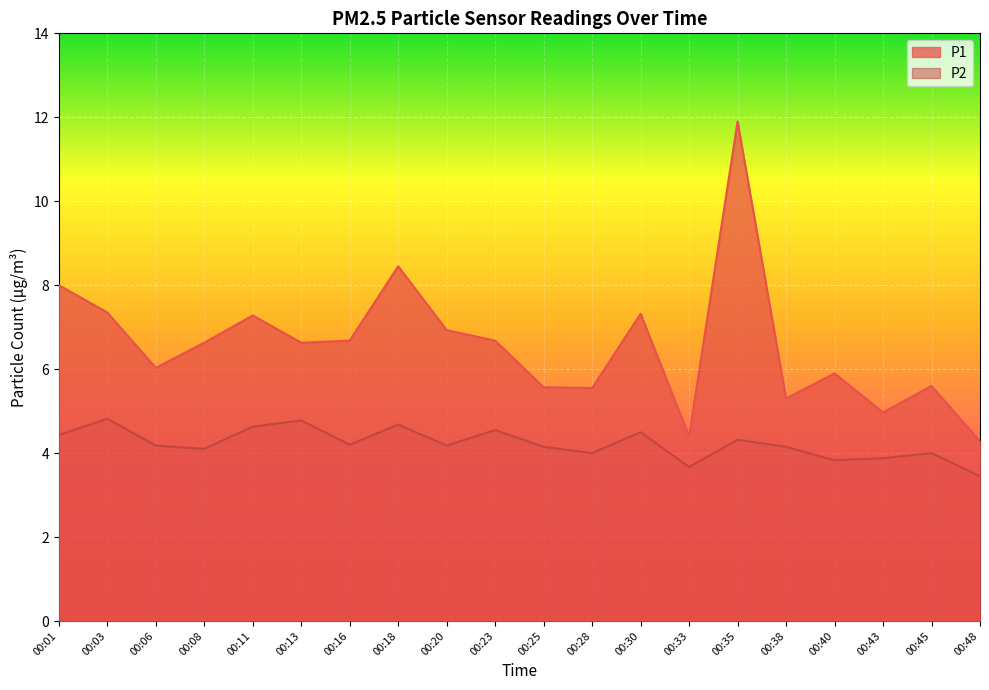

At which category does P2 reach its first local peak?

00:03